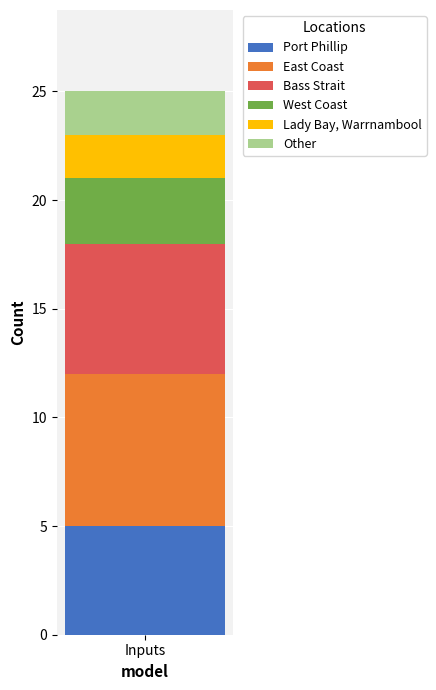

Reading left to right, list the values for the Port Phillip series.

Inputs=5